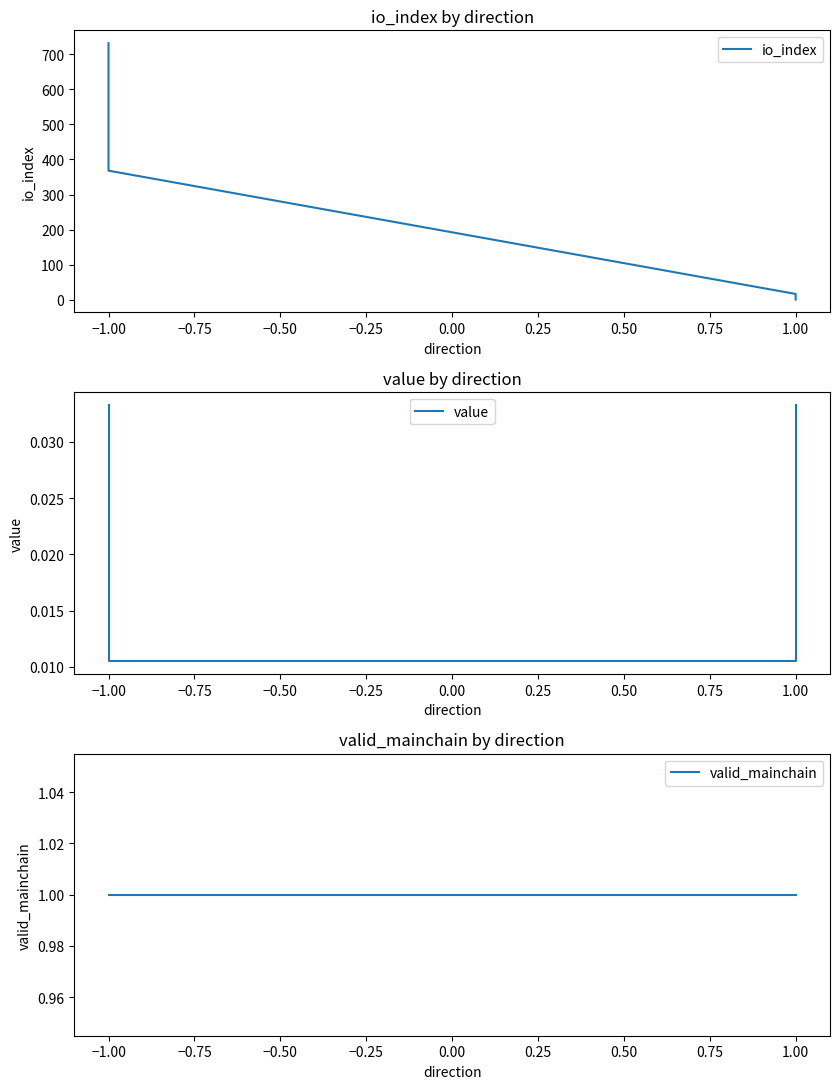

True or false: value and io_index intersect in this chart.

False